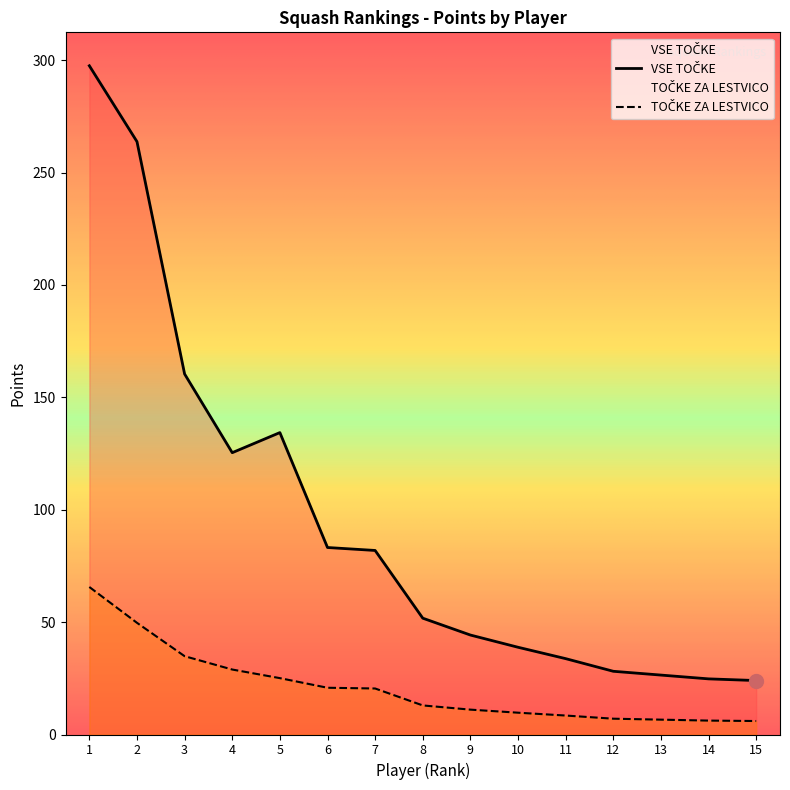

What is the total value across all series at 11?

42.2